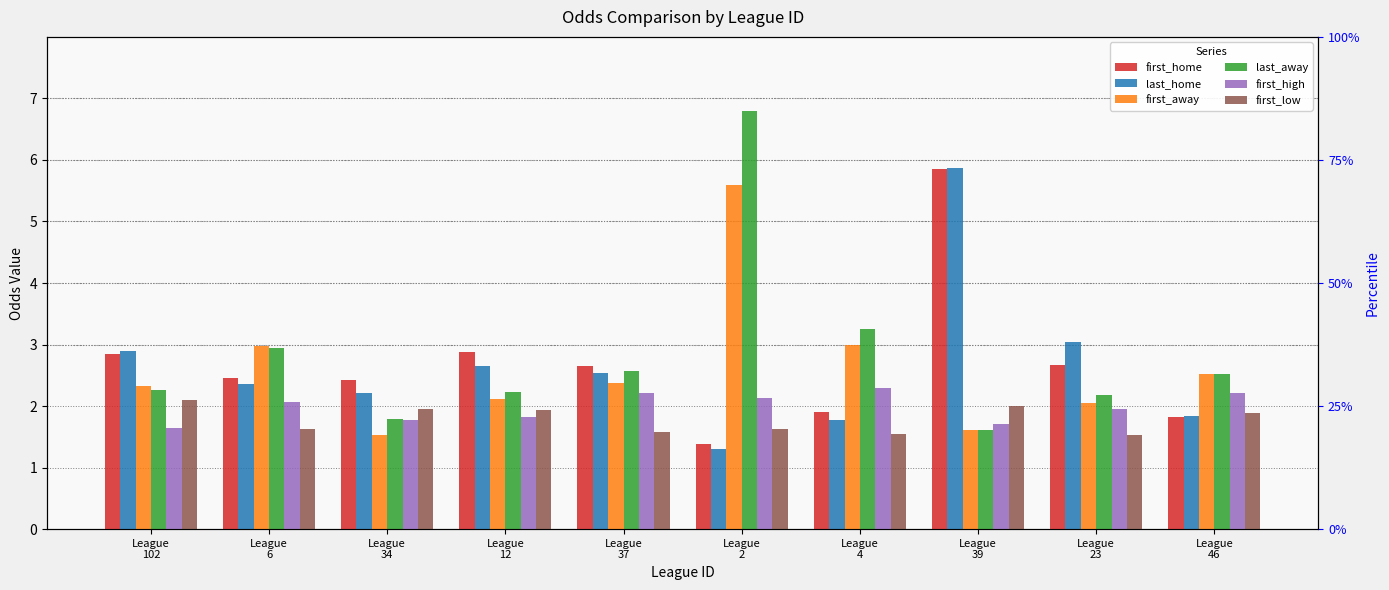

What is the difference between the highest and lowest values at League
23?

1.5